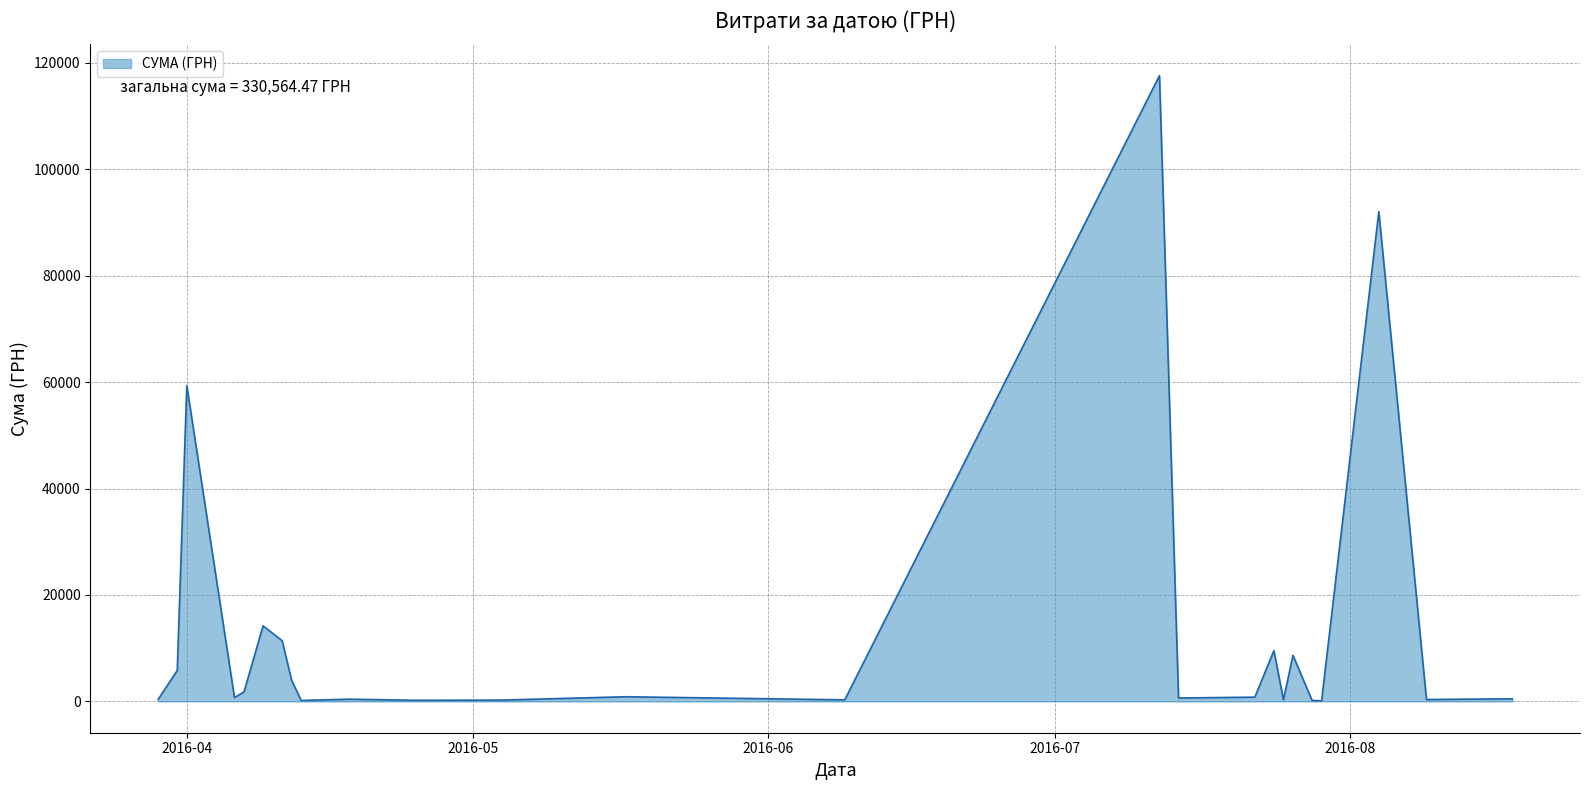

What is the greatest value displayed?

117568.8